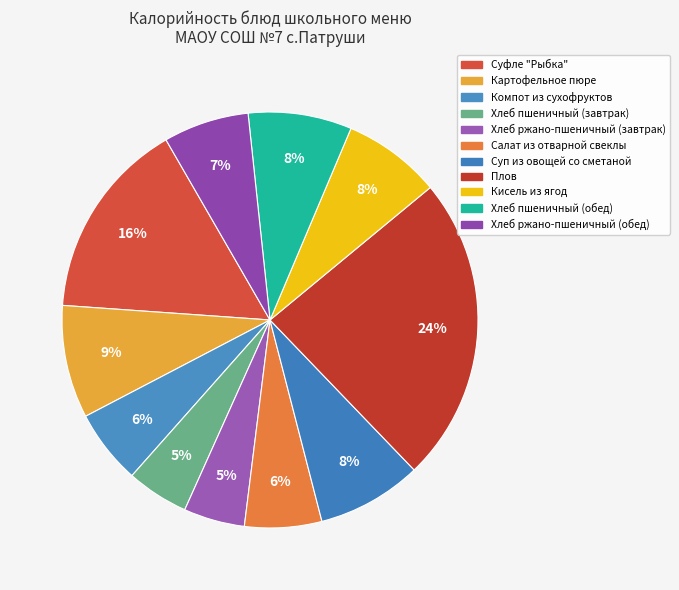

Which has a higher value, Картофельное пюре or Салат из отварной свеклы?

Картофельное пюре